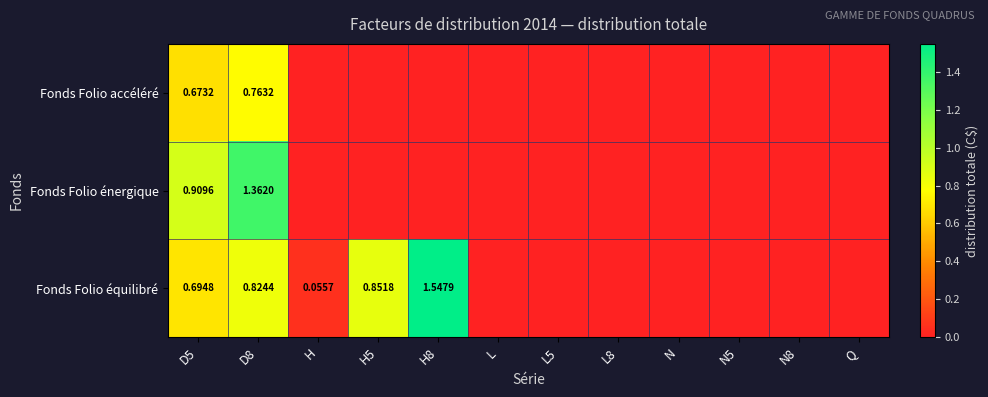

What is the sum of all Fonds Folio équilibré values?

4.0